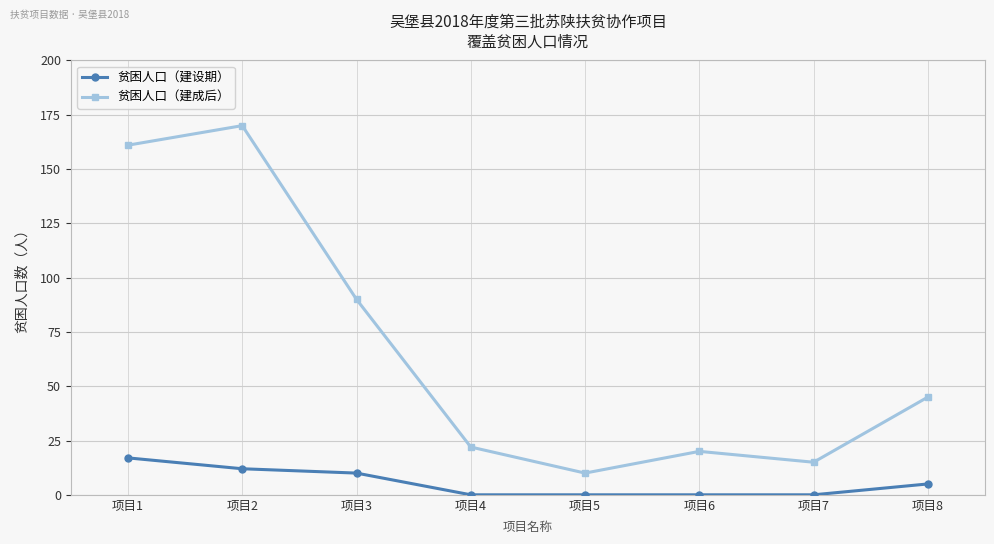

Is the value of 贫困人口（建设期） at 项目6 greater than the value of 贫困人口（建成后） at 项目4?

No